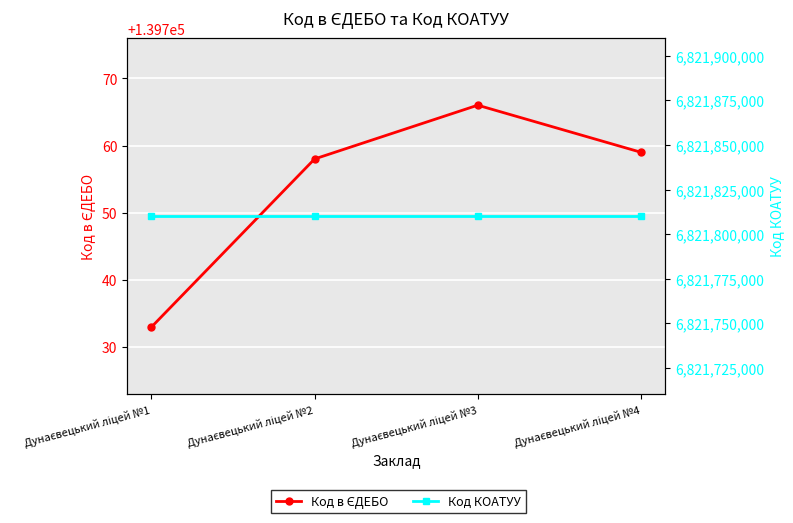

At Дунаєвецький ліцей №1, list the series in order from smallest to largest.

Код в ЄДЕБО, Код КОАТУУ